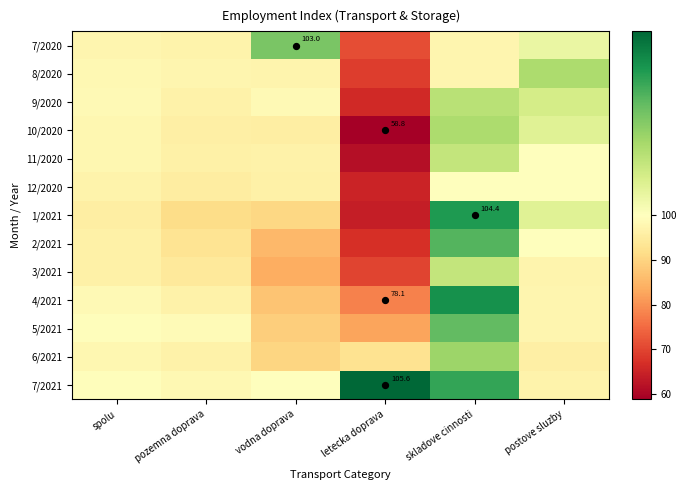

How many distinct data groups are displayed?

13